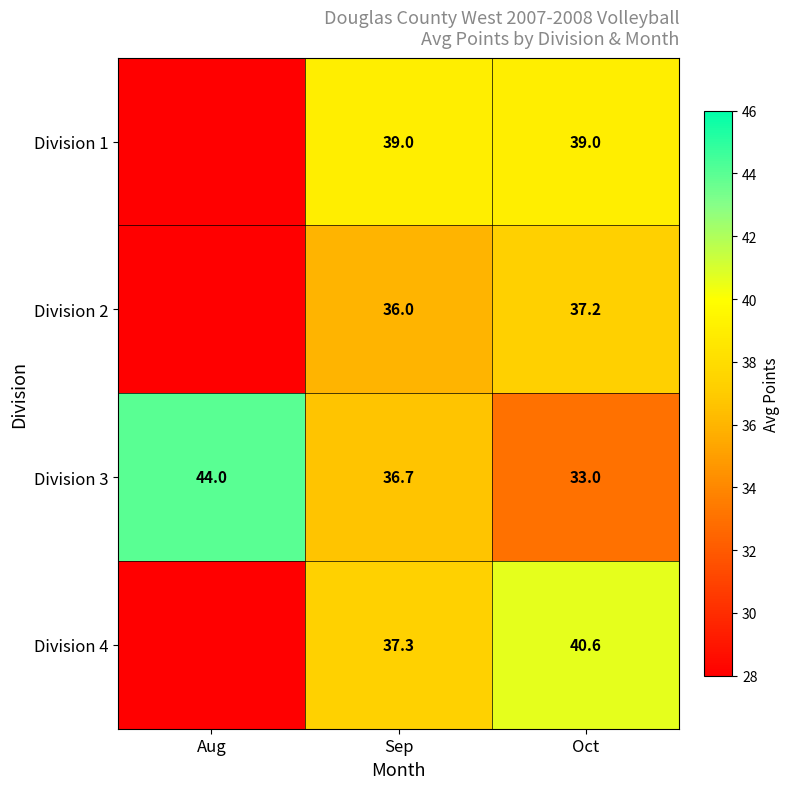

Is it true that Division 4 equals 37.3 at Sep?

True